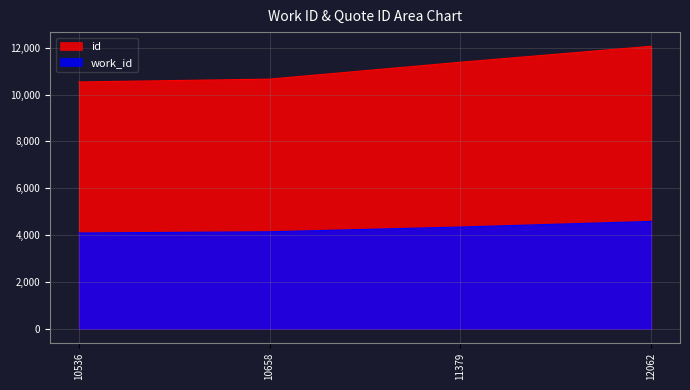

How many distinct data groups are displayed?

2